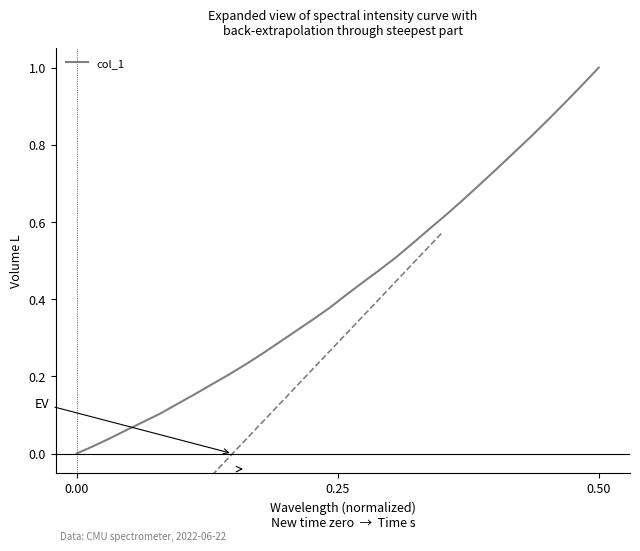

True or false: the data has more than 0 interior local peaks.

False